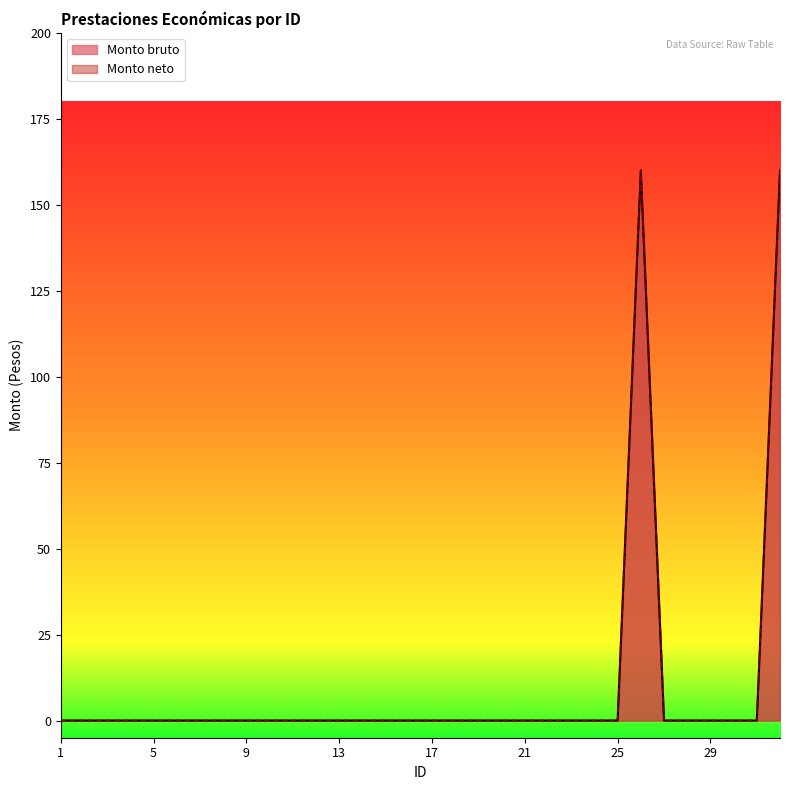

How many lines are shown in the chart?

2